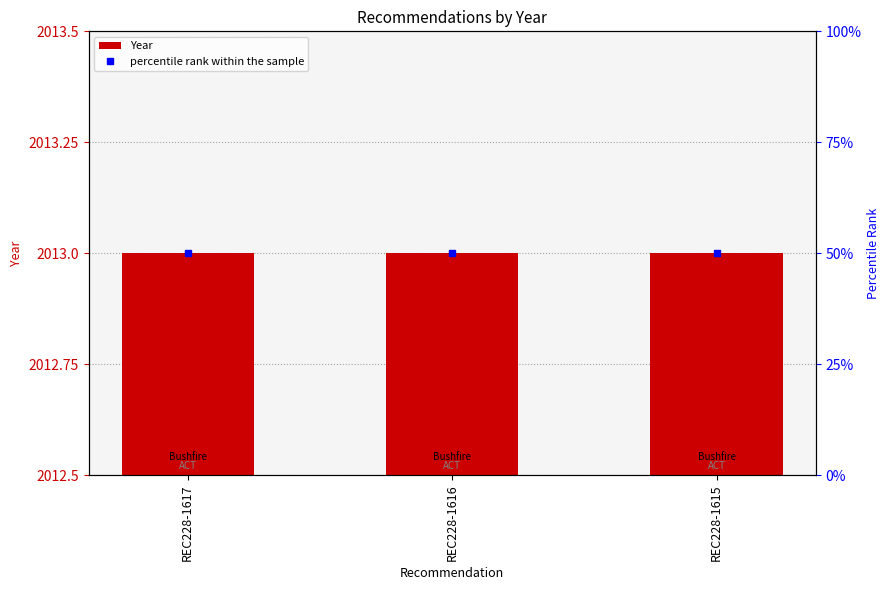

Where is percentile rank within the sample nearest to the value 50?

REC228-1617